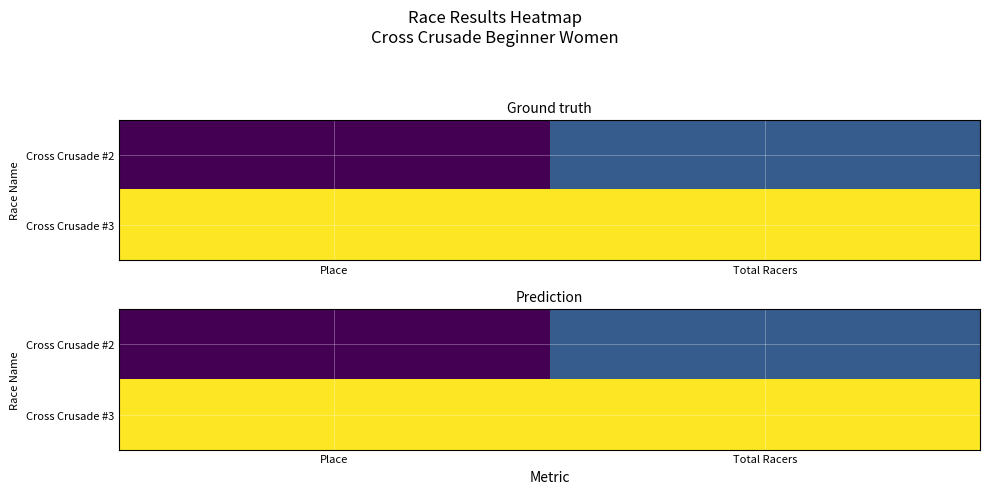

Rank the series by their maximum value, from highest to lowest.

Cross Crusade #3, Cross Crusade #2